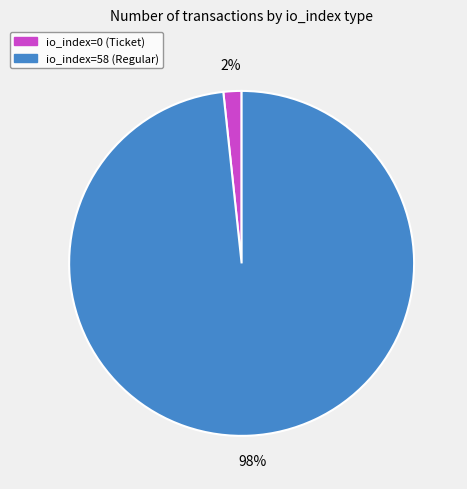

The io_index=0 (Ticket) slice represents 2% of the pie. True or false?

True